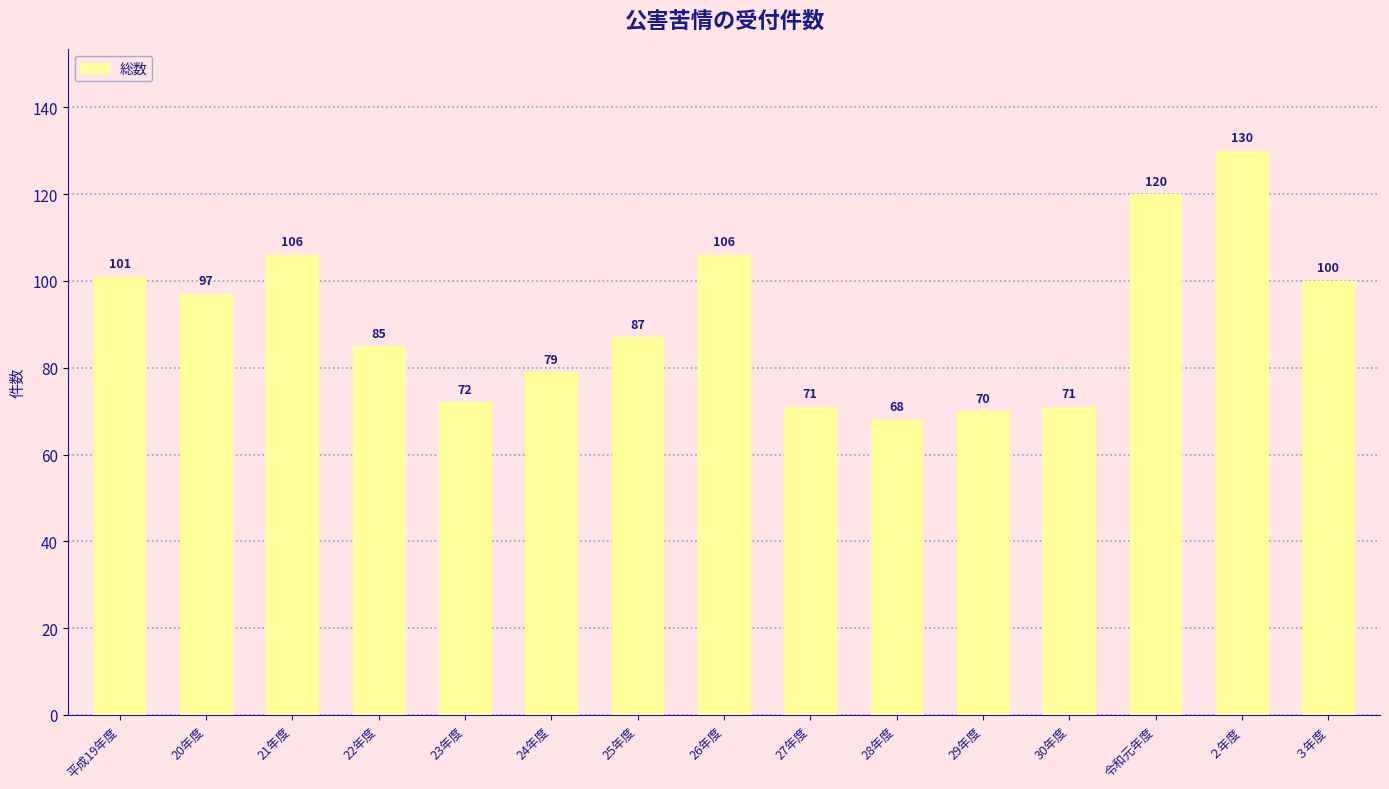

What is the difference between the maximum and minimum values?

62